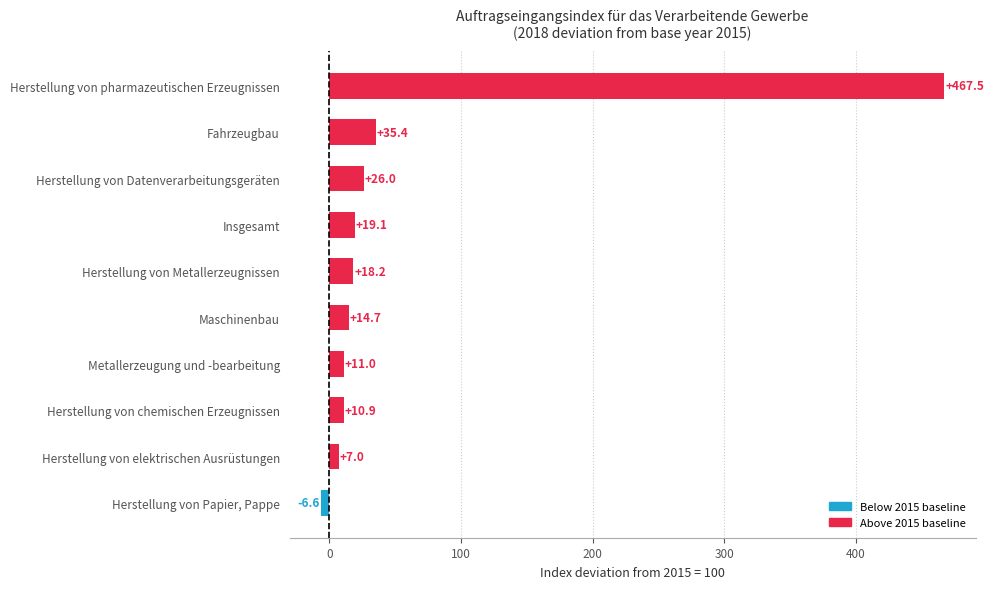

Which has a higher value, Herstellung von Metallerzeugnissen or Herstellung von Papier, Pappe?

Herstellung von Metallerzeugnissen